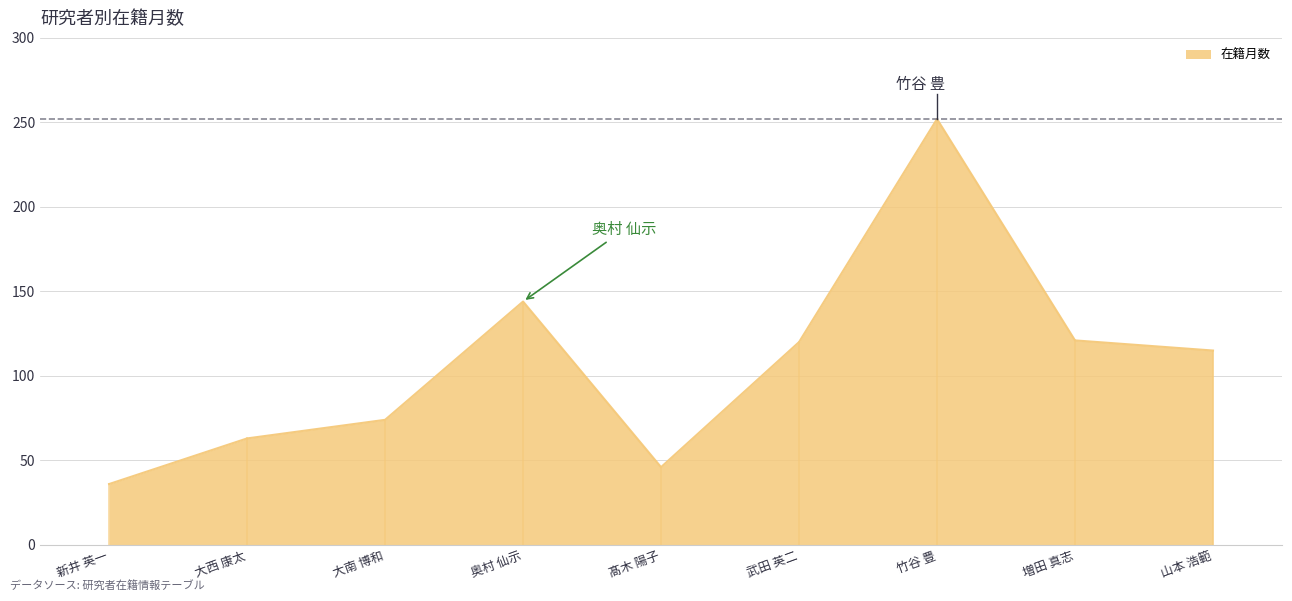

What is the difference between the maximum and minimum values?

216